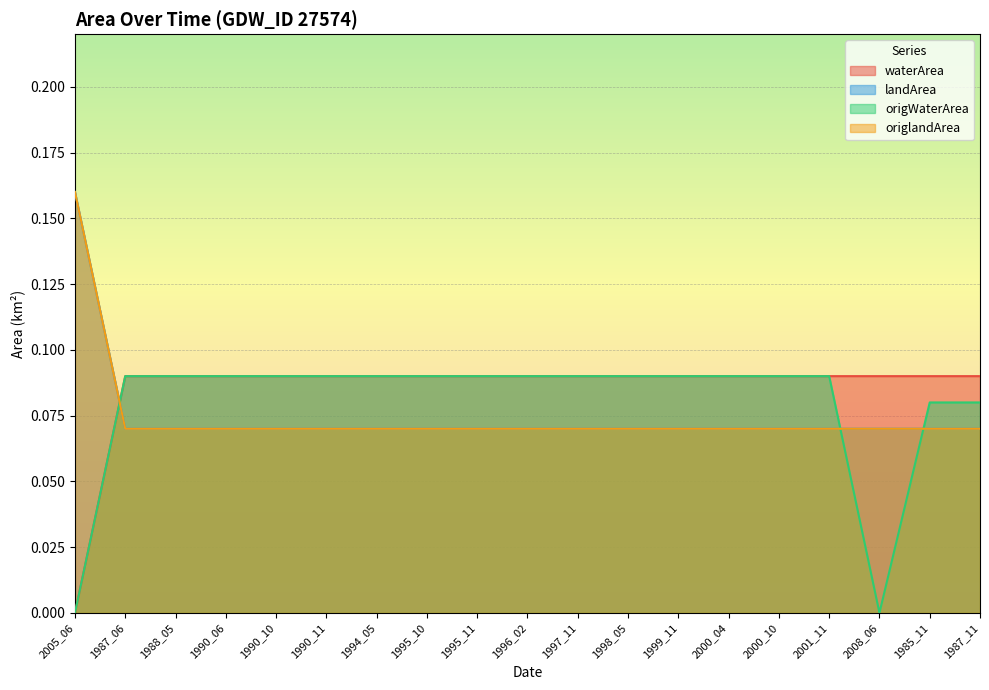

Does the chart display data point markers on the line(s)?

No